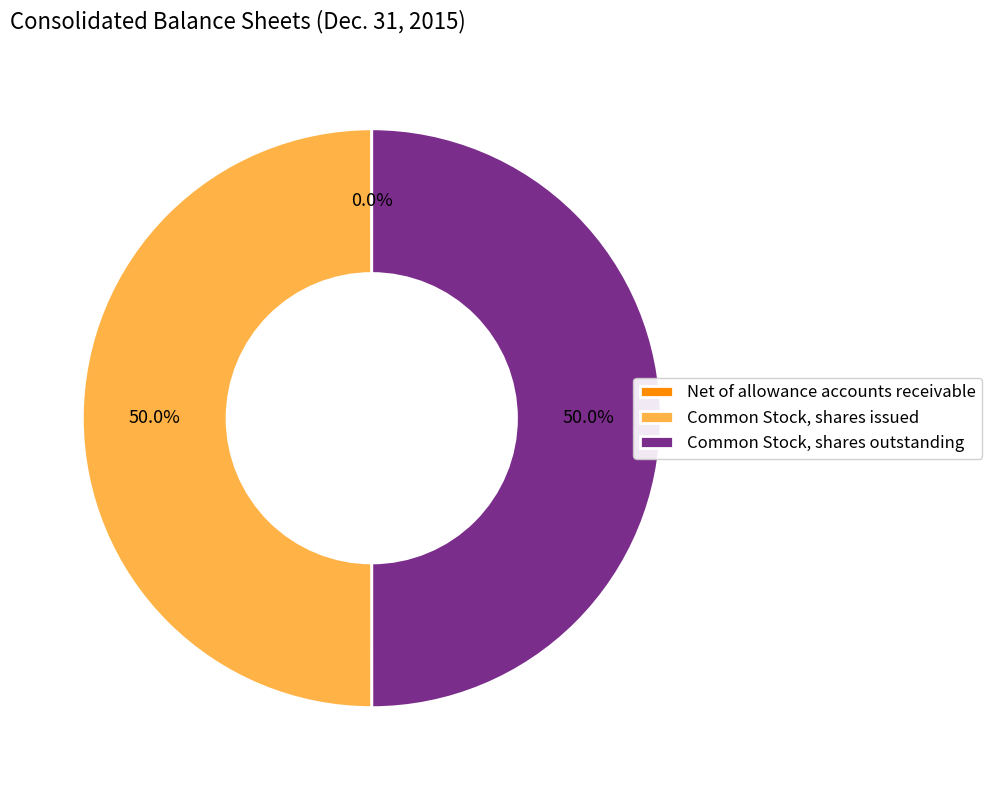

What portion of the pie excludes Common Stock, shares issued?

50.0%